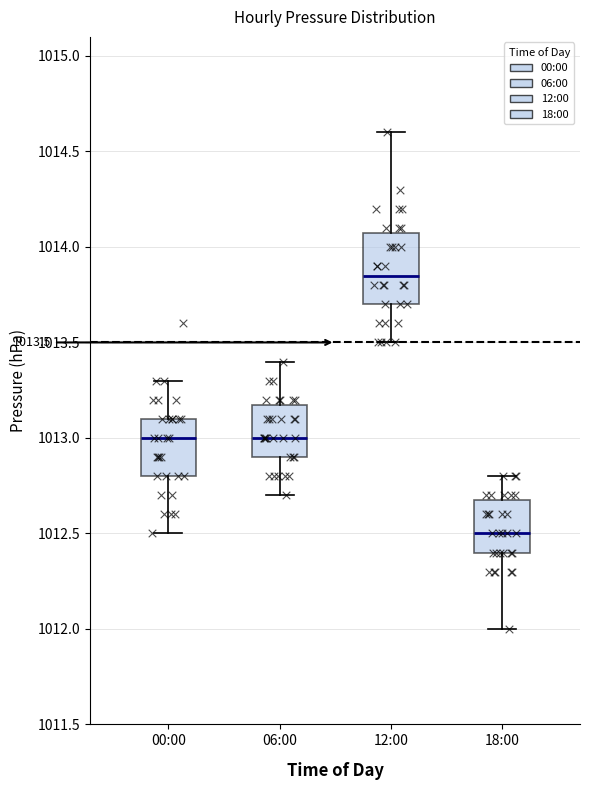

Comparing the boxes themselves (not the whiskers), which one is the tallest?

12:00